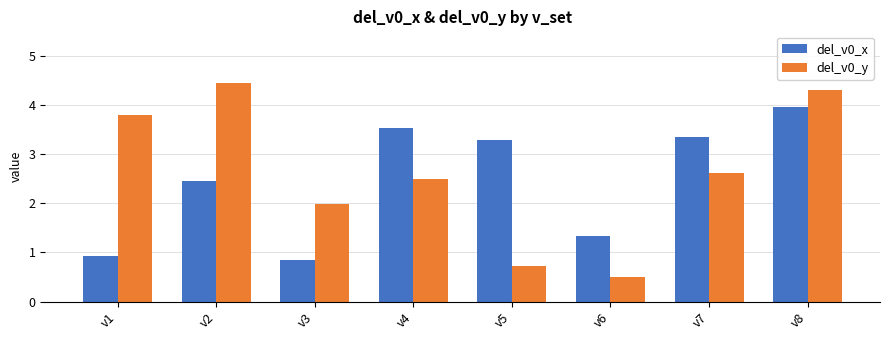

Reading left to right, transcribe all the data shown in this chart.

del_v0_x: v1=0.9	v2=2.4	v3=0.8	v4=3.5	v5=3.3	v6=1.3	v7=3.4	v8=4.0
del_v0_y: v1=3.8	v2=4.4	v3=2.0	v4=2.5	v5=0.7	v6=0.5	v7=2.6	v8=4.3